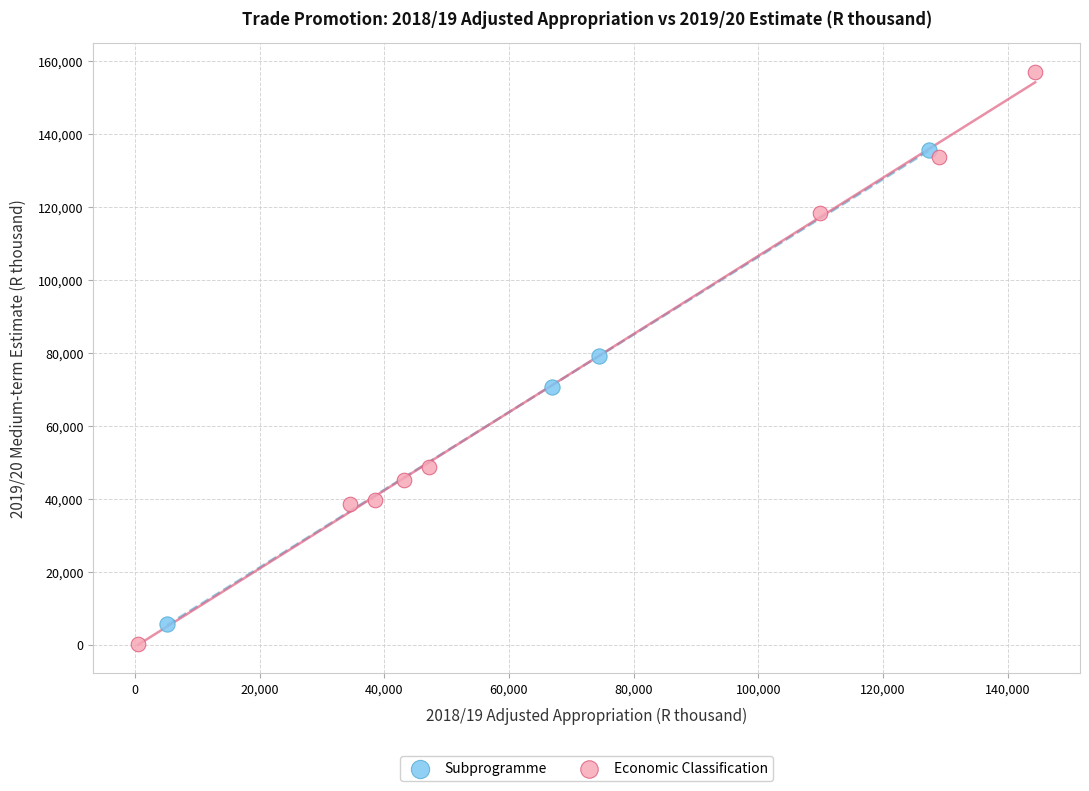

Which series has the widest spread of Y values?

Economic Classification